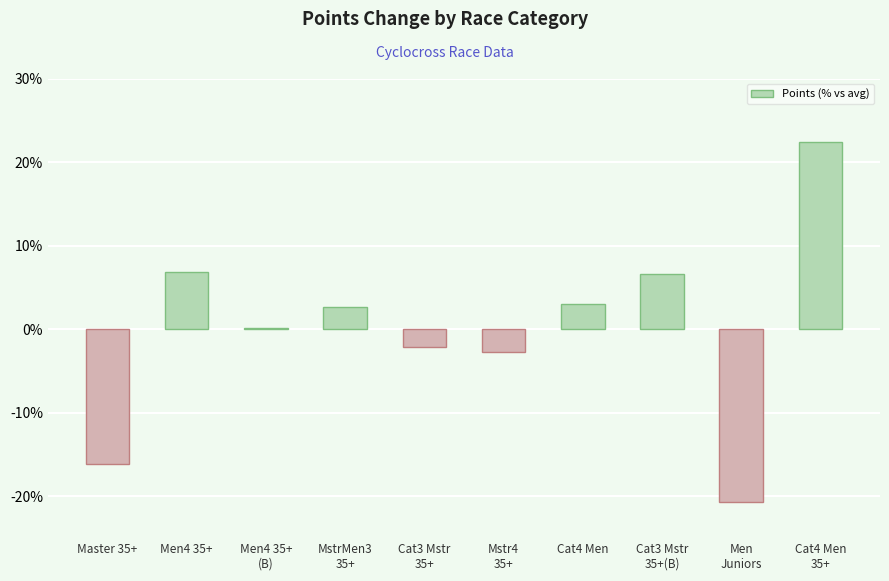

What is the change in value from Men4 35+
(B) to Men
Juniors?

-20.9